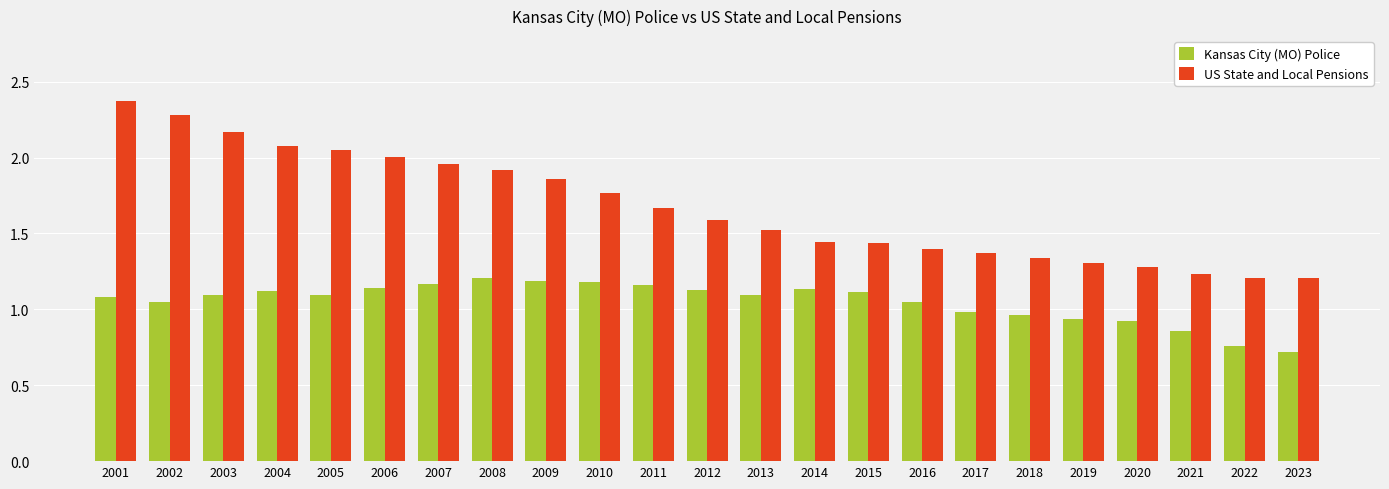

What is the total value across all series at 2012?

2.7